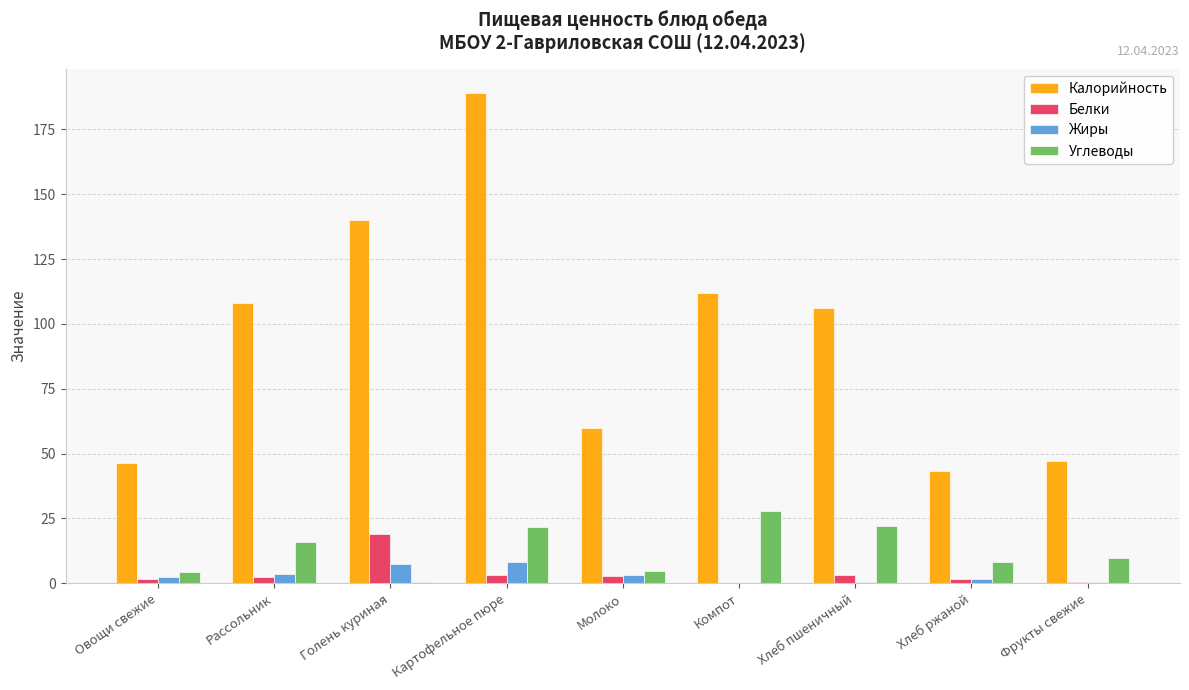

What is the difference between the Жиры values at Голень куриная and Рассольник?

3.7